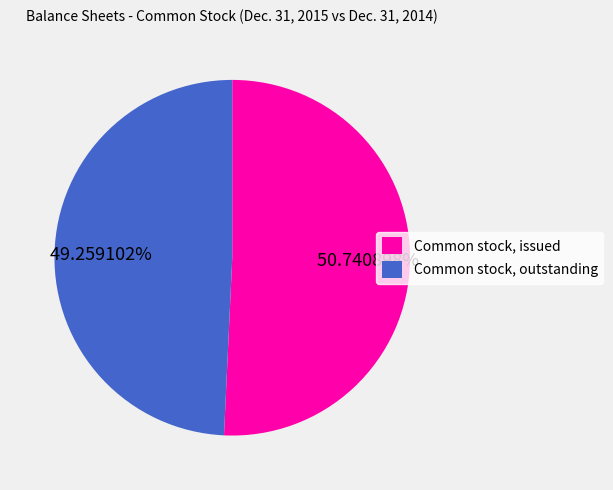

Which slice is the largest?

Common stock, issued